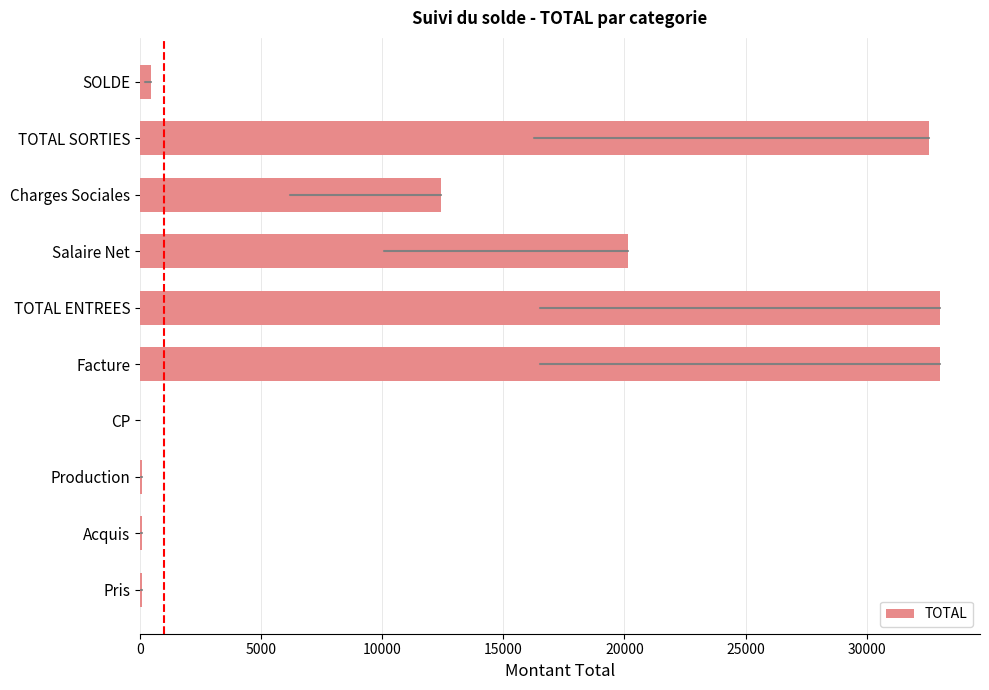

Read the value at TOTAL ENTREES.

33027.0